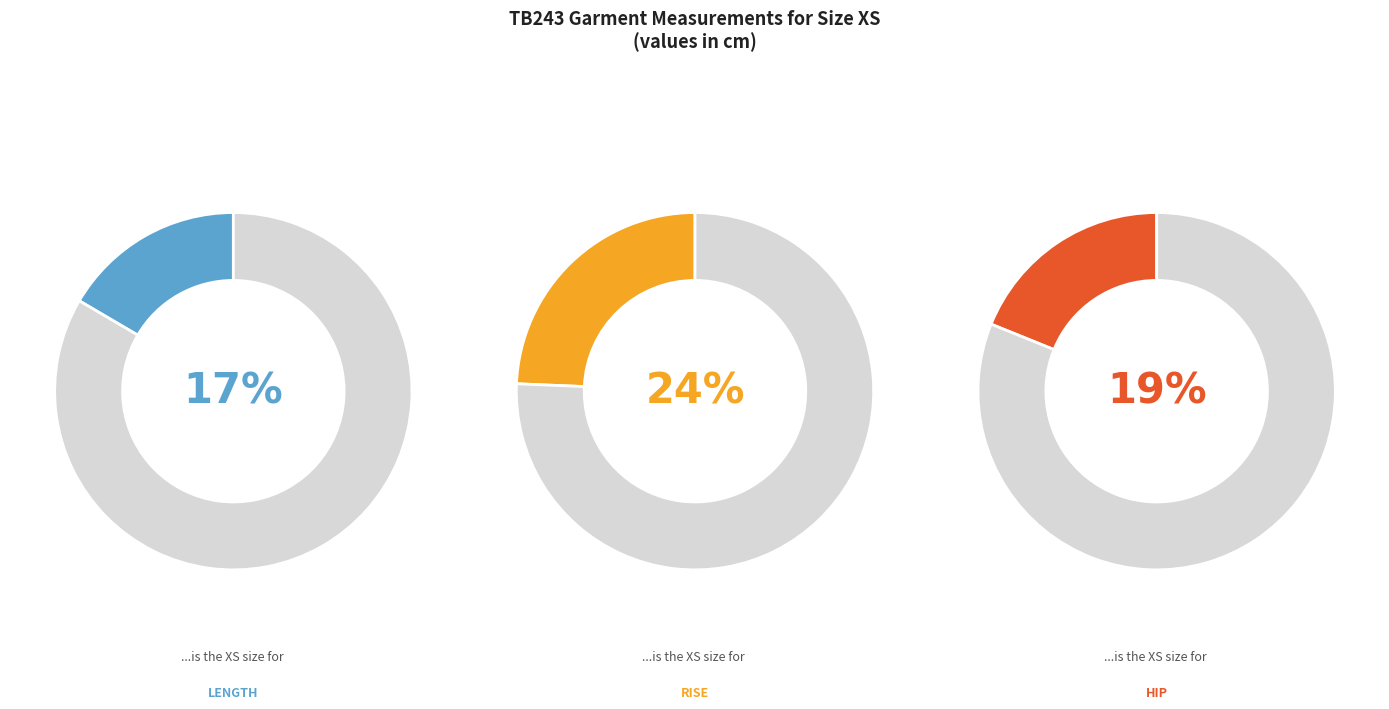

Does any single category account for the majority?

No